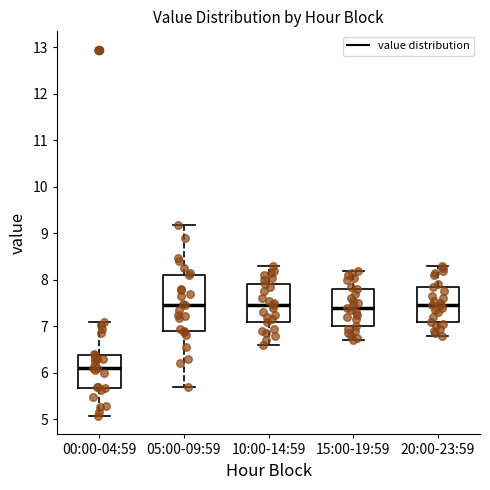

Comparing the boxes themselves (not the whiskers), which one is the tallest?

05:00-09:59